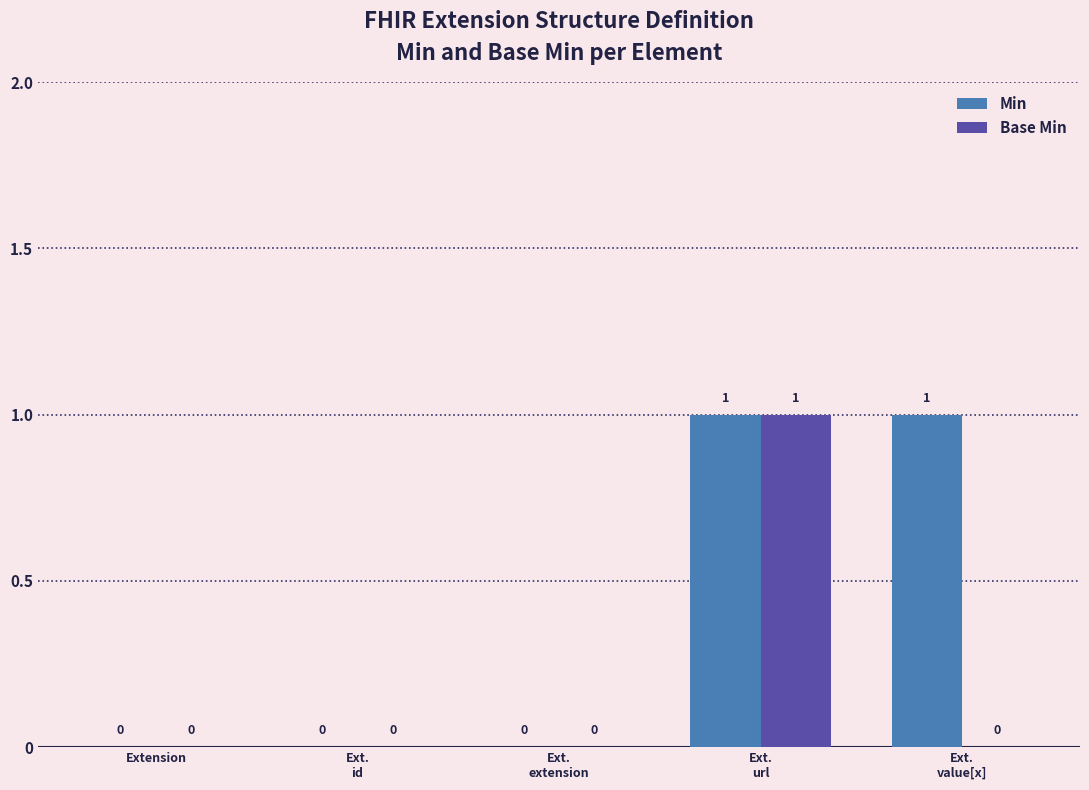

The value of Min at Extension is 0. True or false?

True